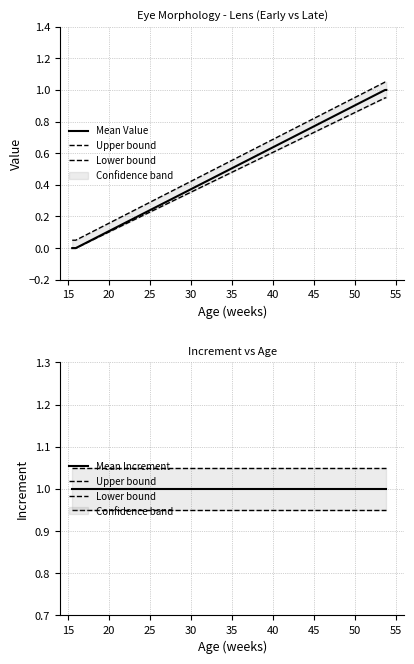

True or false: Mean Increment has a value of 1.8 at 25.

False